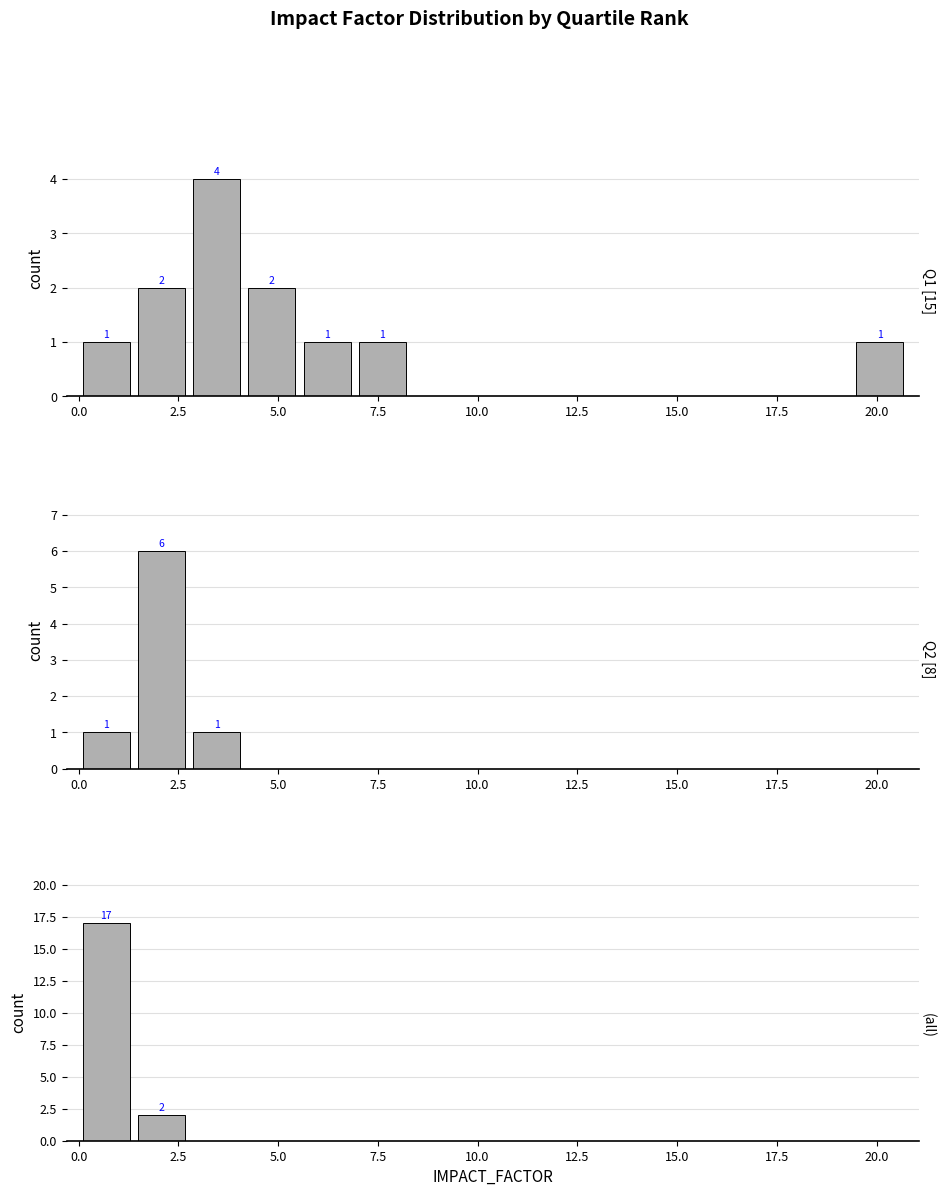

What is the difference between the second highest and second lowest values in the Q2 [8] series?

1